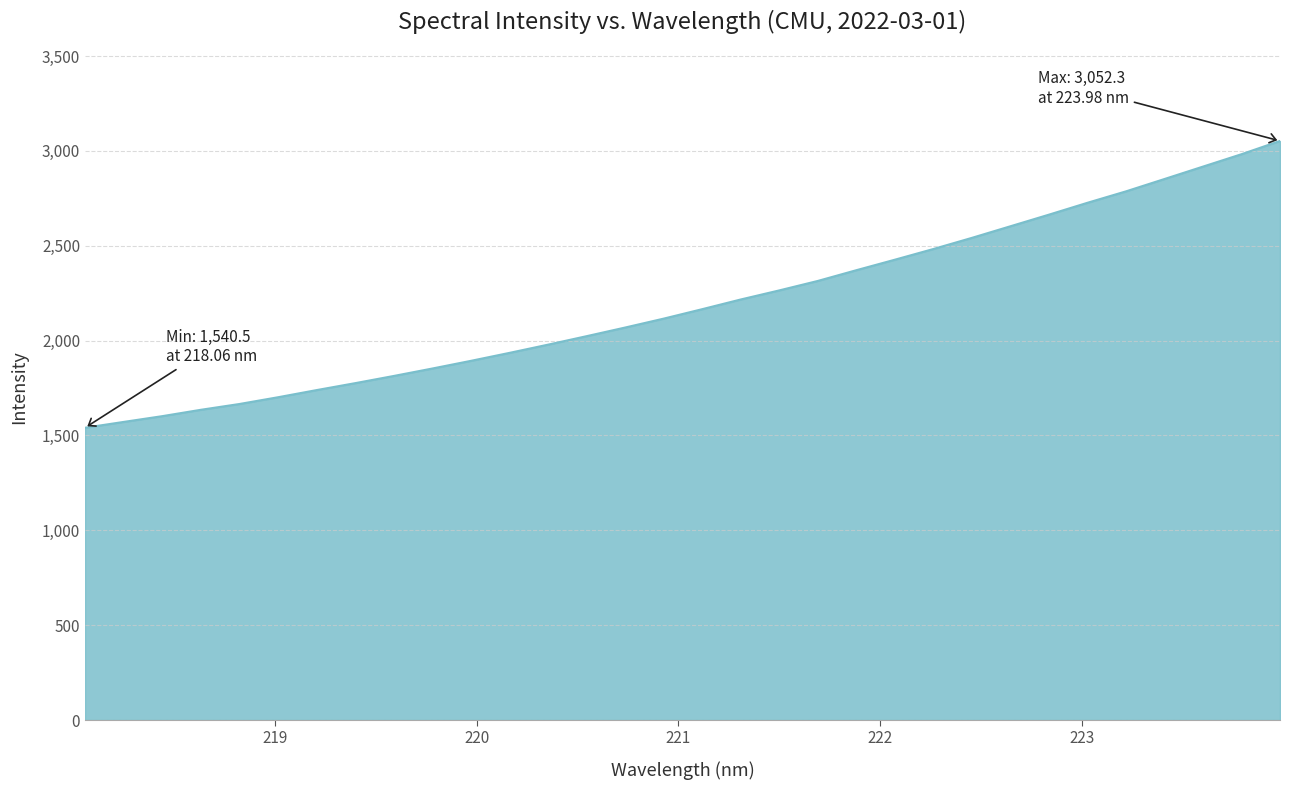

What is the difference between the maximum and minimum values?

1511.9